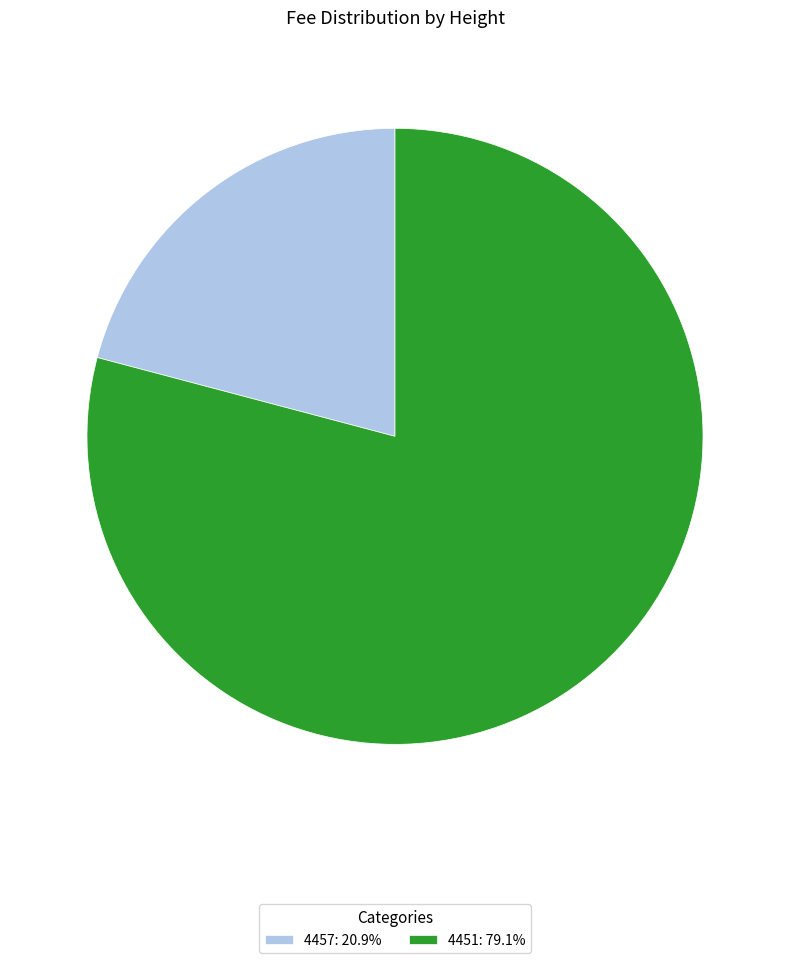

Approximately how many times larger is the value at 4457: 20.9% compared to 4451: 79.1%?

0.3